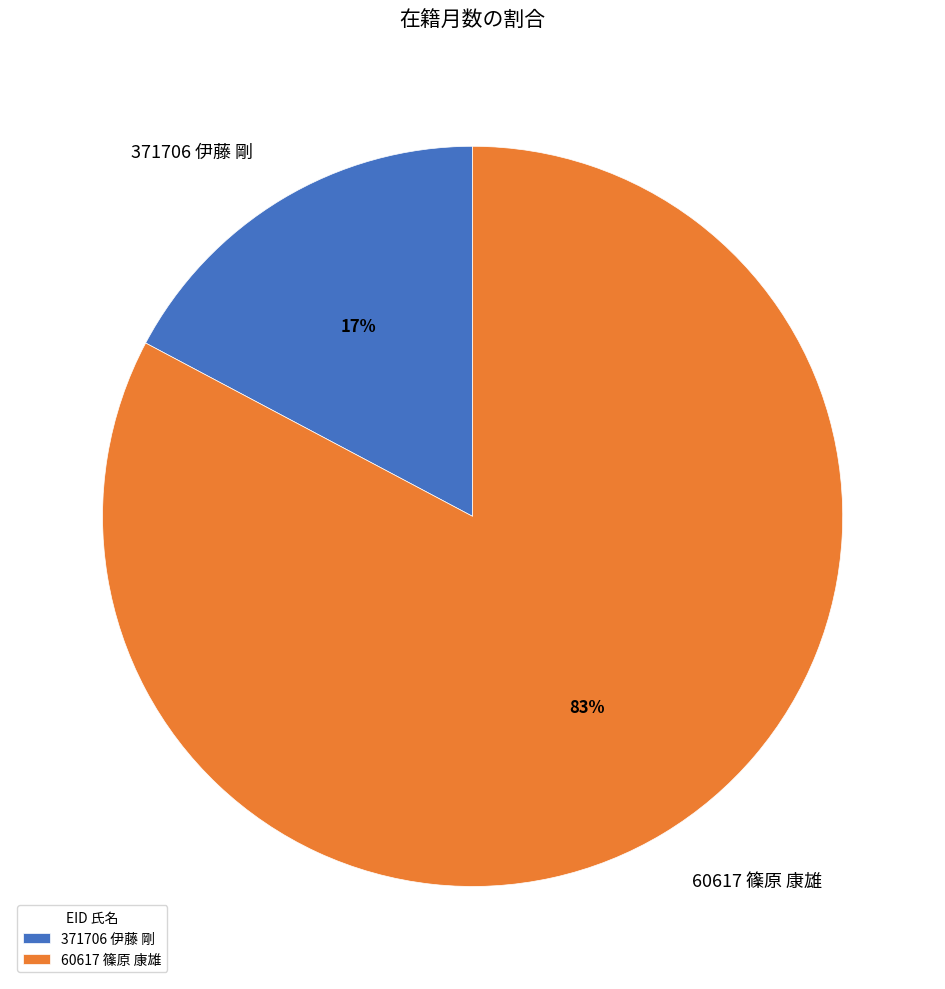

Which slice is the largest?

60617 篠原 康雄